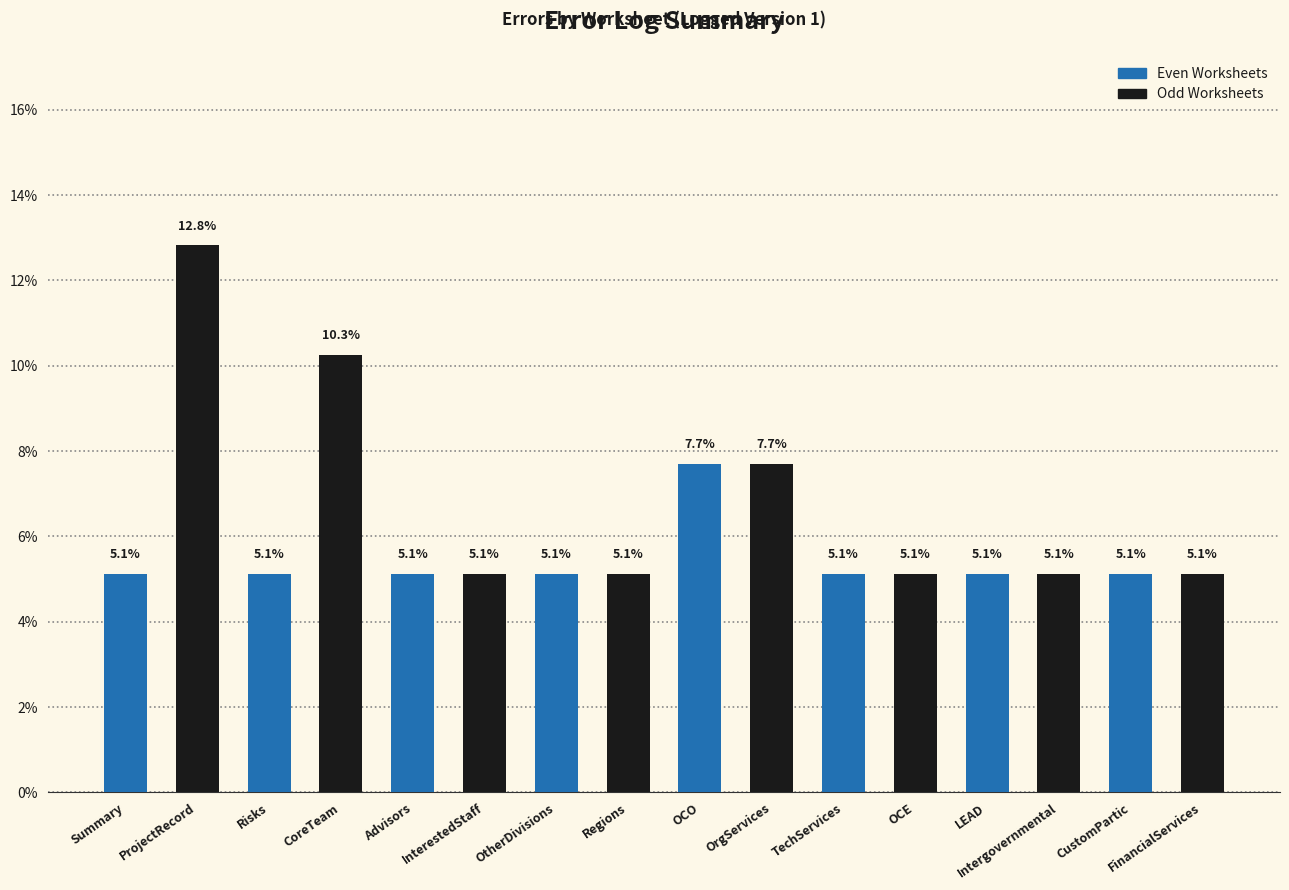

Between CoreTeam and Risks, which is larger?

CoreTeam